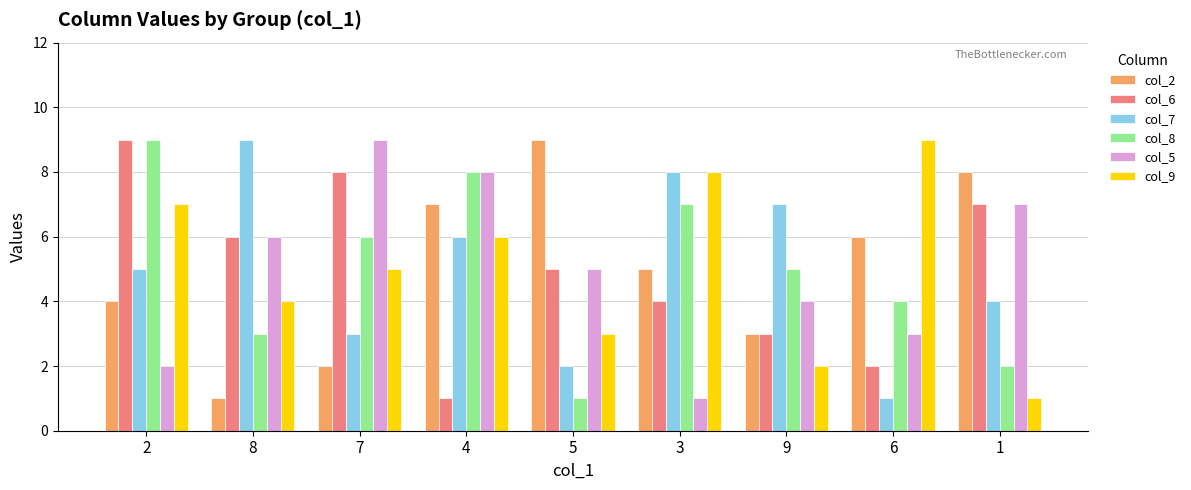

Does the chart contain stacked bars?

No